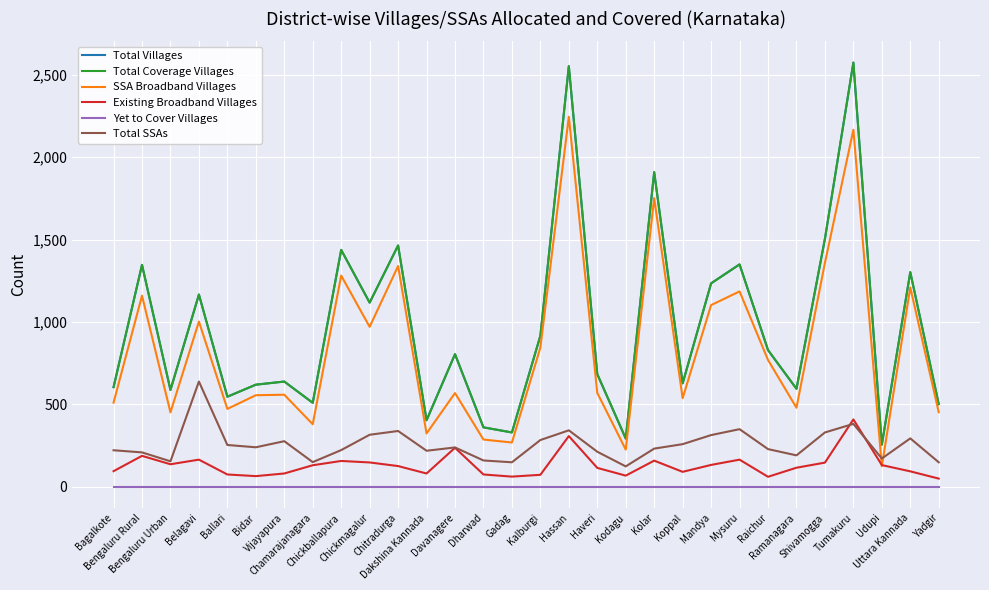

Is this an area chart (filled region under the line)?

No